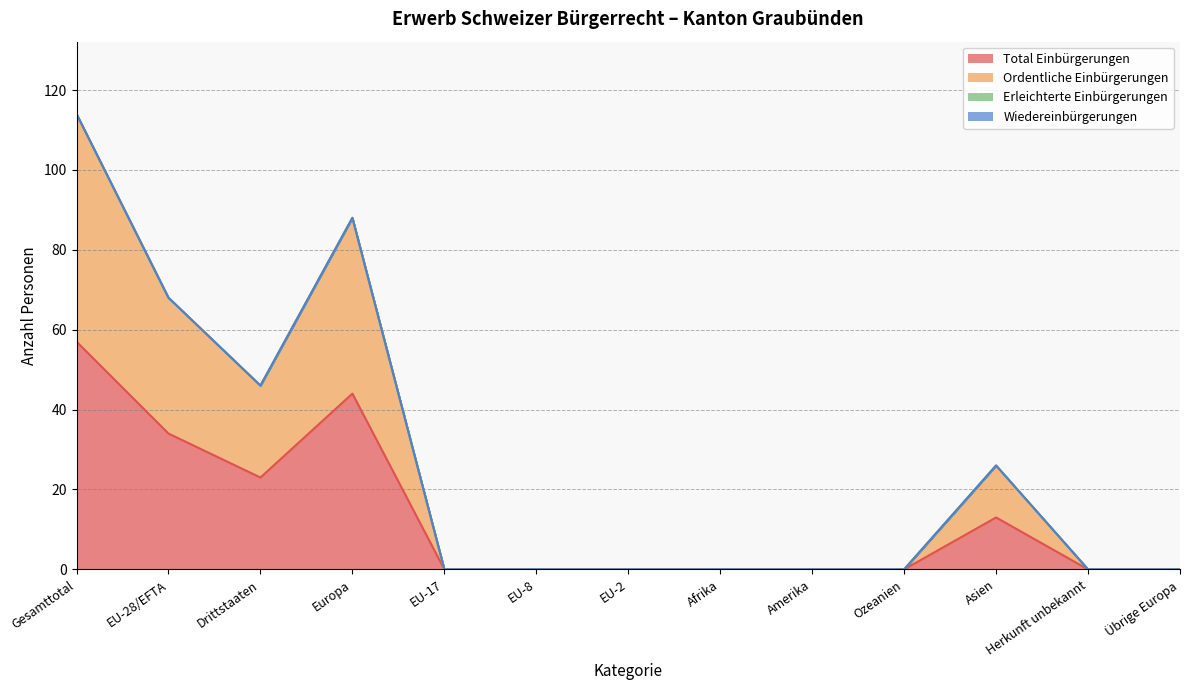

What is the total value across all series at EU-28/EFTA?

102